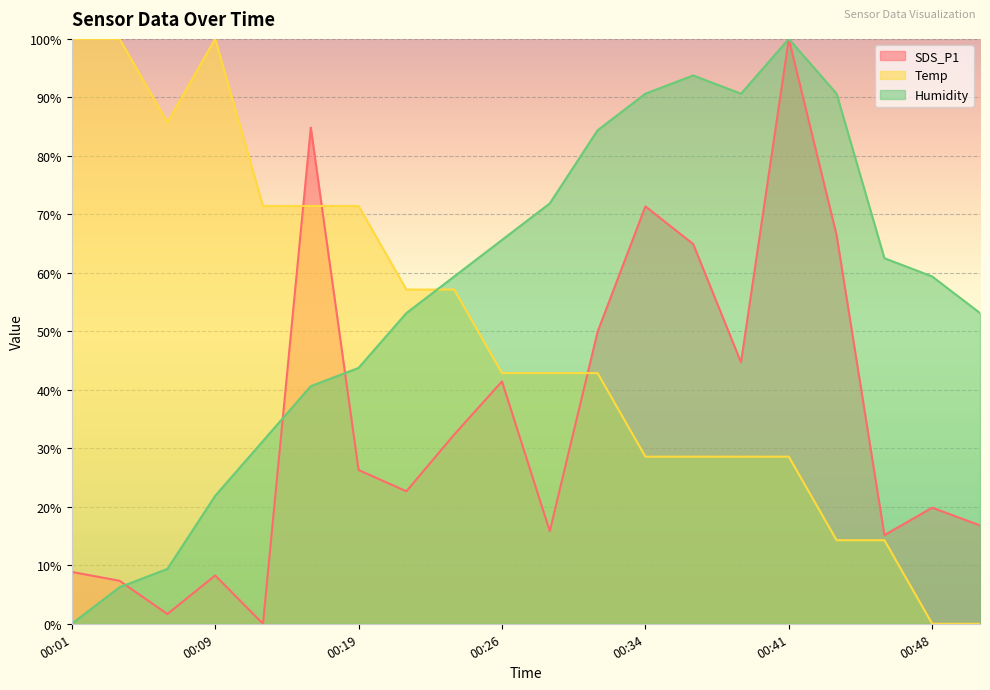

What is the approximate value of Temp at 00:19?

71.4